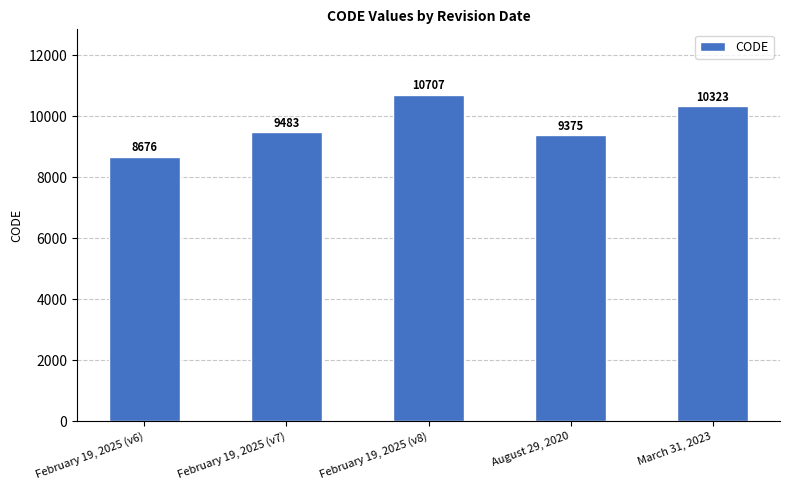

What is the average value?

9713